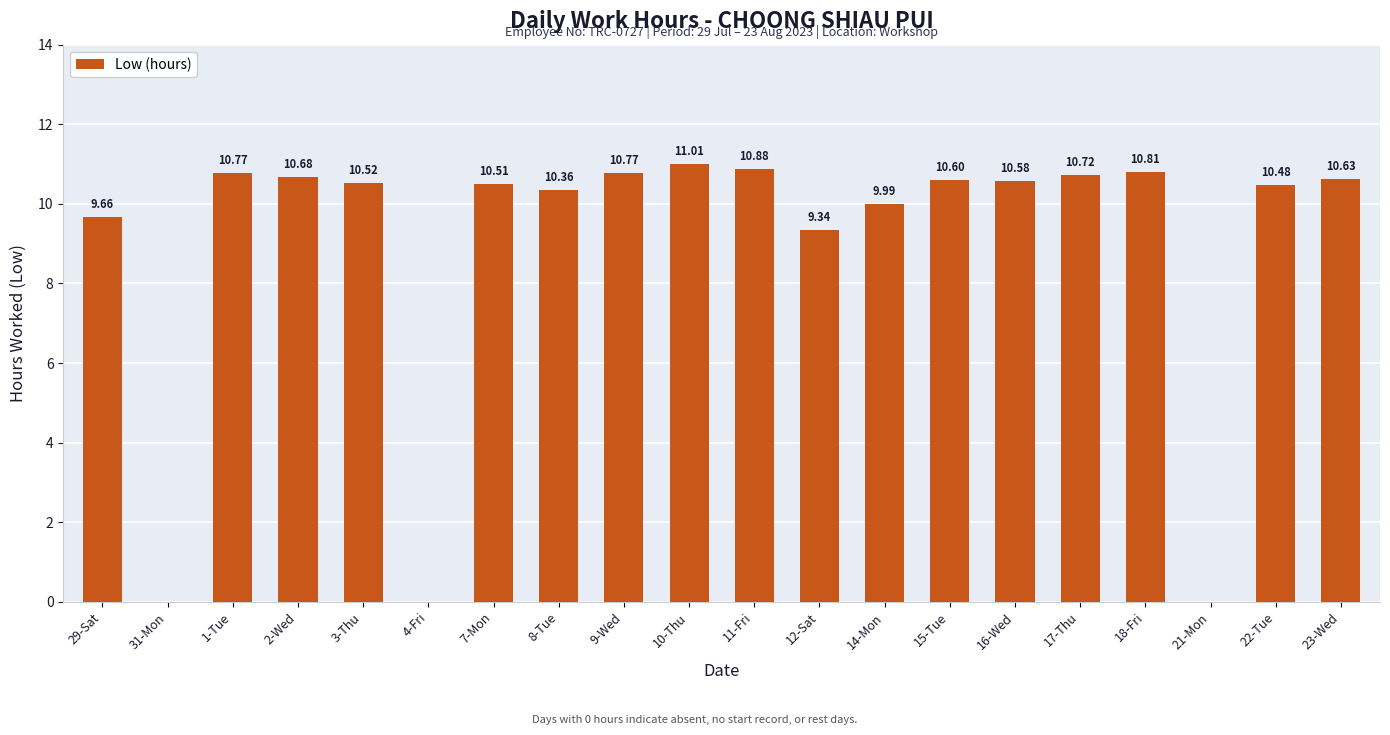

What is the change in value from 14-Mon to 18-Fri?

+0.8